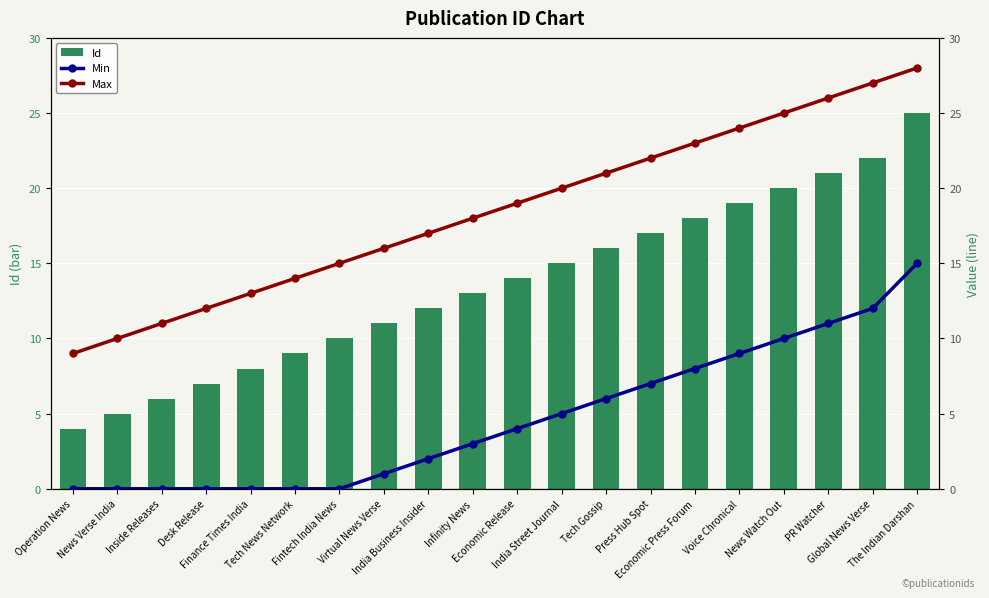

The value of Id at Tech News Network is 6. True or false?

False